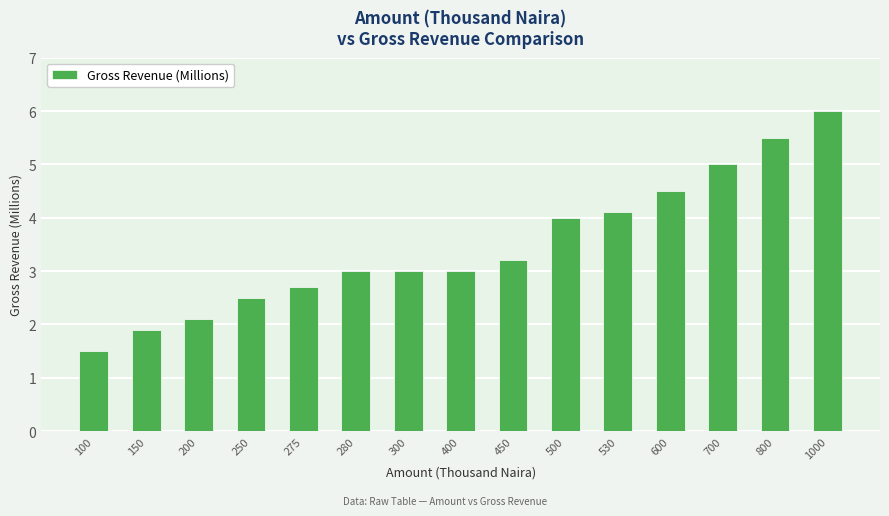

Read the value at 300.

3.0